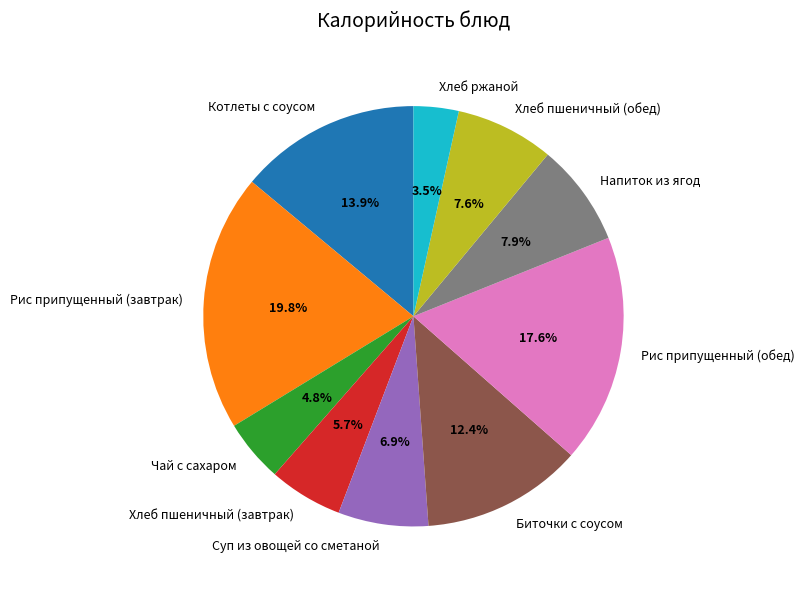

The Чай с сахаром slice represents 5% of the pie. True or false?

True